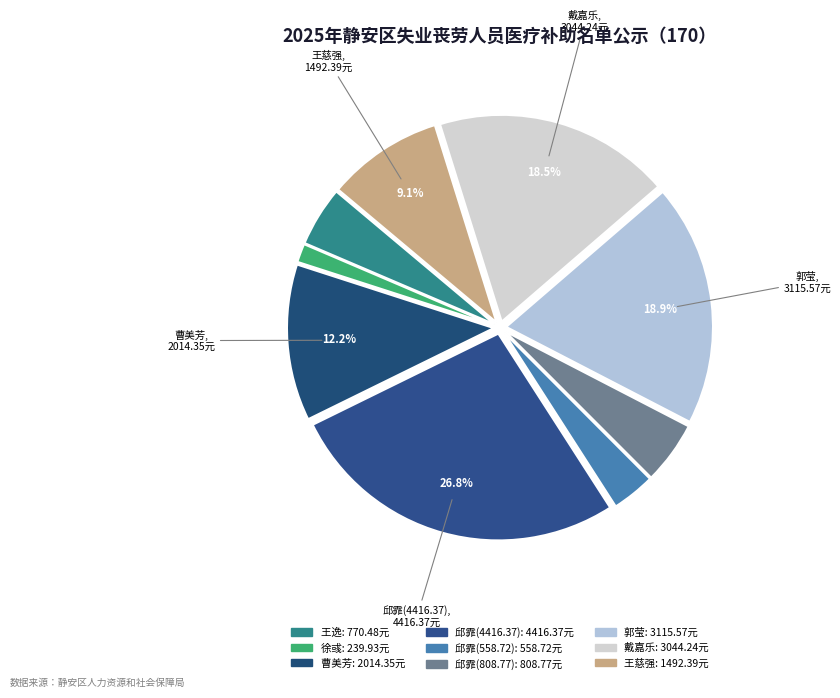

Is there a majority slice in this chart?

No